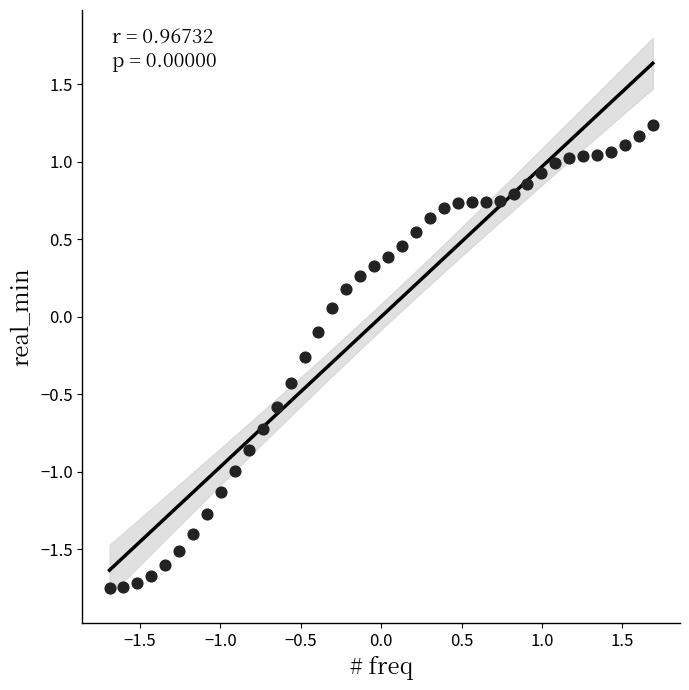

What is the range of X values (max minus min)?

3.4